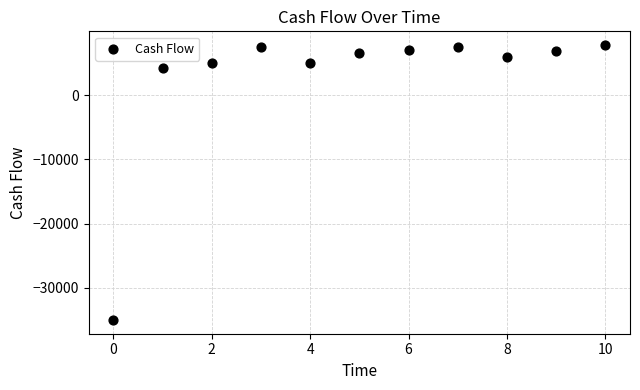

What Y value in the scatter plot is closest to -13600?

4250